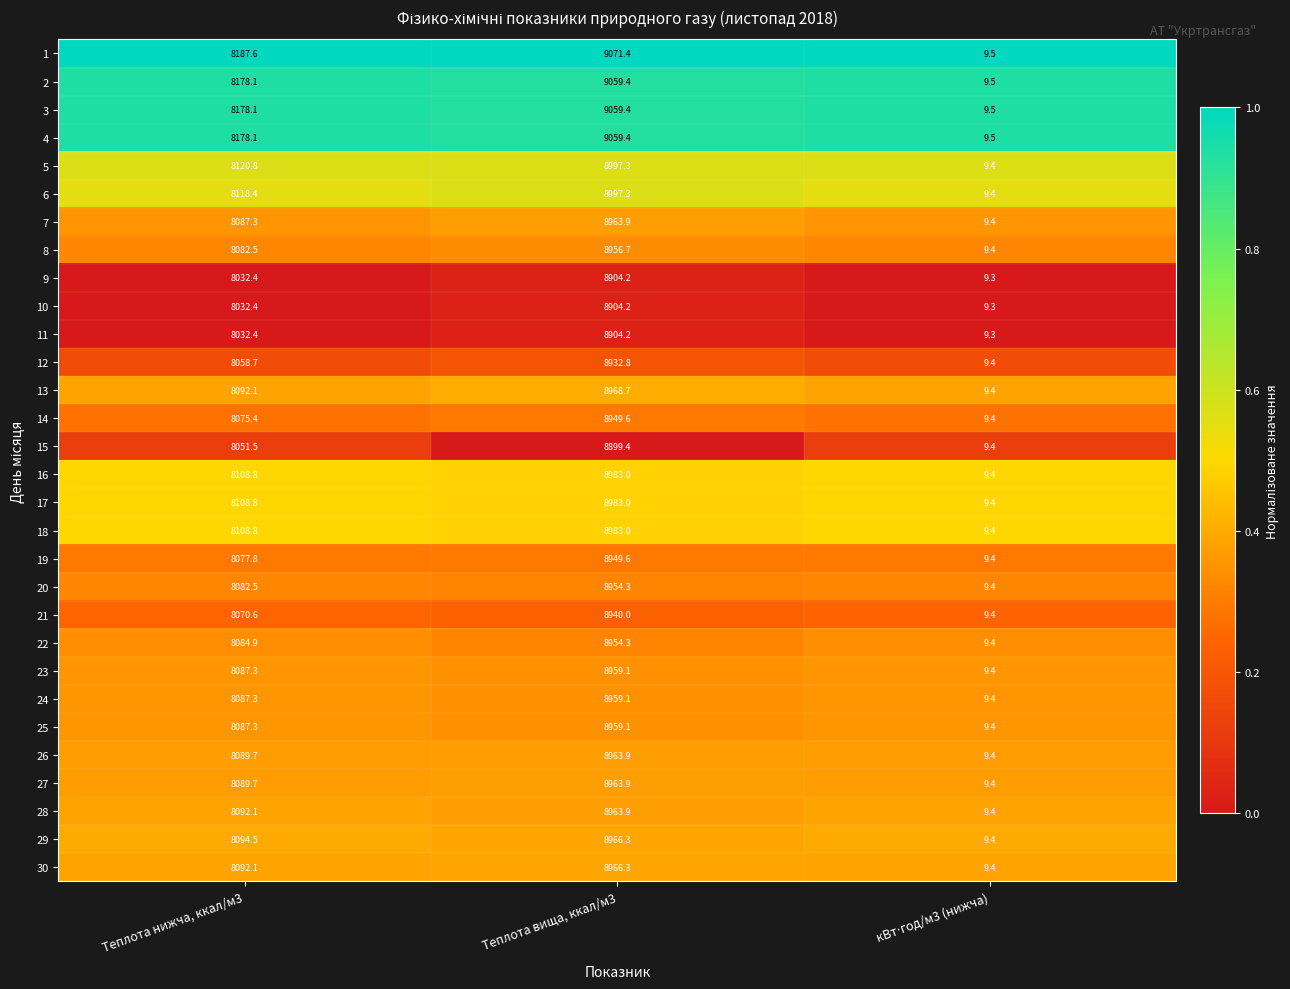

Is the value of 28 at Теплота нижча, ккал/м3 greater than the value of 10 at Теплота нижча, ккал/м3?

Yes